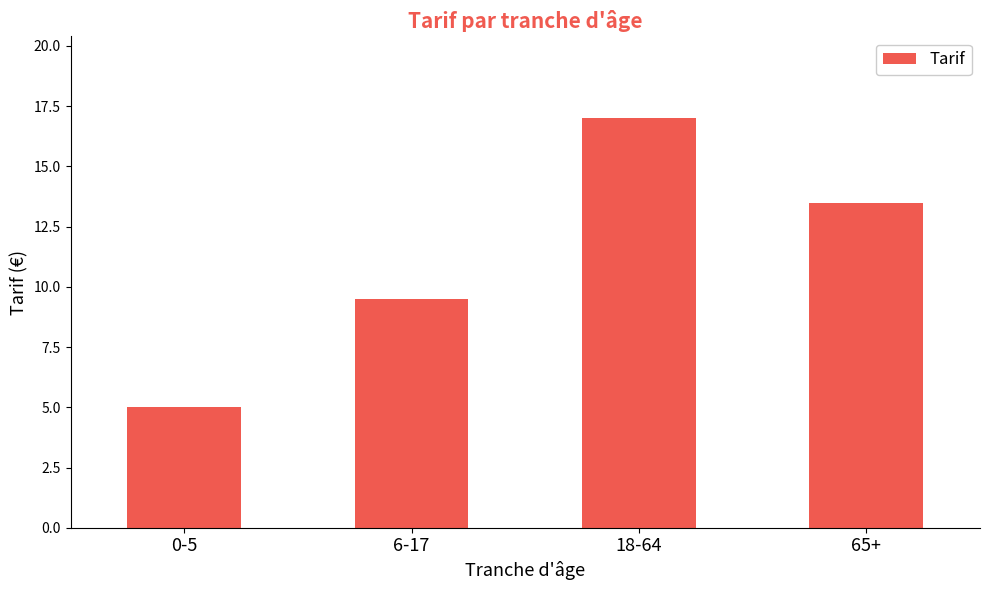

At which category does the chart reach its peak across all series?

18-64